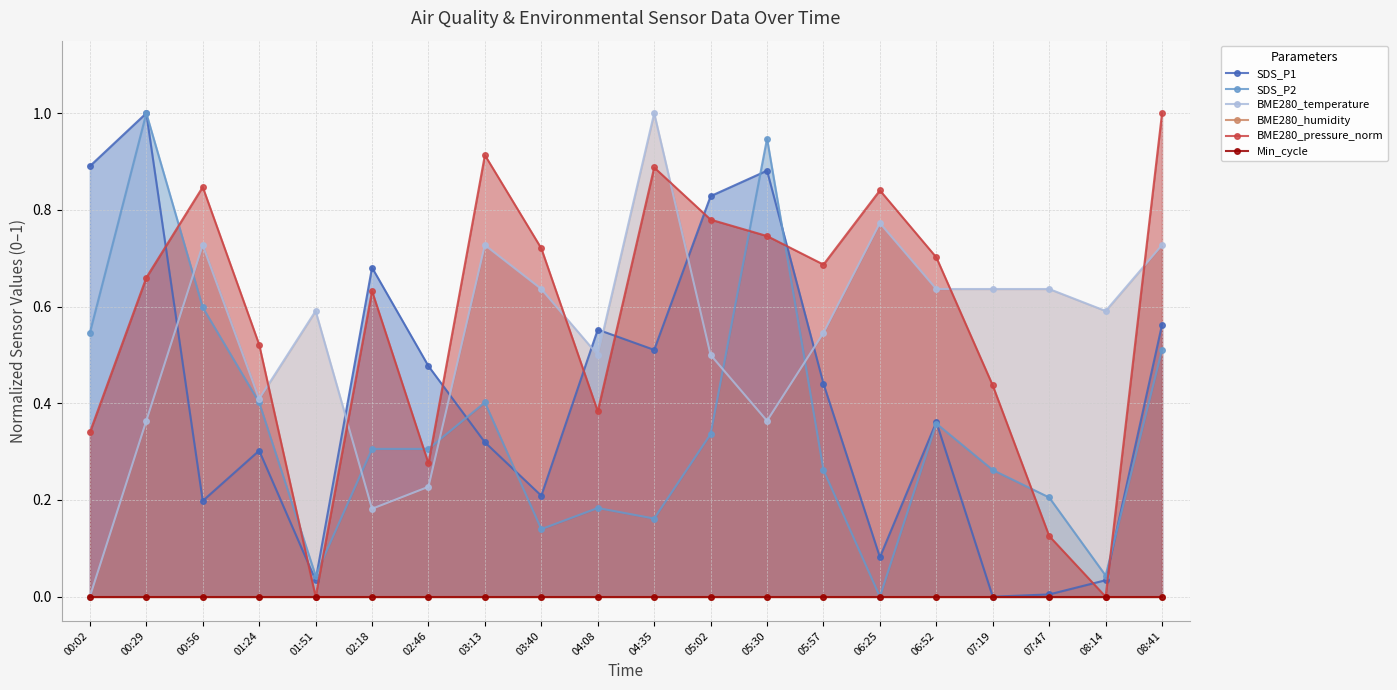

Reading left to right, what are all the values shown in this chart?

SDS_P1: 00:02=0.9	00:29=1.0	00:56=0.2	01:24=0.3	01:51=0.0	02:18=0.7	02:46=0.5	03:13=0.3	03:40=0.2	04:08=0.6	04:35=0.5	05:02=0.8	05:30=0.9	05:57=0.4	06:25=0.1	06:52=0.4	07:19=0.0	07:47=0.0	08:14=0.0	08:41=0.6
SDS_P2: 00:02=0.5	00:29=1.0	00:56=0.6	01:24=0.4	01:51=0.0	02:18=0.3	02:46=0.3	03:13=0.4	03:40=0.1	04:08=0.2	04:35=0.2	05:02=0.3	05:30=0.9	05:57=0.3	06:25=0.0	06:52=0.4	07:19=0.3	07:47=0.2	08:14=0.0	08:41=0.5
BME280_temperature: 00:02=0.0	00:29=0.4	00:56=0.7	01:24=0.4	01:51=0.6	02:18=0.2	02:46=0.2	03:13=0.7	03:40=0.6	04:08=0.5	04:35=1.0	05:02=0.5	05:30=0.4	05:57=0.5	06:25=0.8	06:52=0.6	07:19=0.6	07:47=0.6	08:14=0.6	08:41=0.7
BME280_humidity: 00:02=0.0	00:29=0.0	00:56=0.0	01:24=0.0	01:51=0.0	02:18=0.0	02:46=0.0	03:13=0.0	03:40=0.0	04:08=0.0	04:35=0.0	05:02=0.0	05:30=0.0	05:57=0.0	06:25=0.0	06:52=0.0	07:19=0.0	07:47=0.0	08:14=0.0	08:41=0.0
BME280_pressure_norm: 00:02=0.3	00:29=0.7	00:56=0.8	01:24=0.5	01:51=0.0	02:18=0.6	02:46=0.3	03:13=0.9	03:40=0.7	04:08=0.4	04:35=0.9	05:02=0.8	05:30=0.7	05:57=0.7	06:25=0.8	06:52=0.7	07:19=0.4	07:47=0.1	08:14=0.0	08:41=1.0
Min_cycle: 00:02=0.0	00:29=0.0	00:56=0.0	01:24=0.0	01:51=0.0	02:18=0.0	02:46=0.0	03:13=0.0	03:40=0.0	04:08=0.0	04:35=0.0	05:02=0.0	05:30=0.0	05:57=0.0	06:25=0.0	06:52=0.0	07:19=0.0	07:47=0.0	08:14=0.0	08:41=0.0